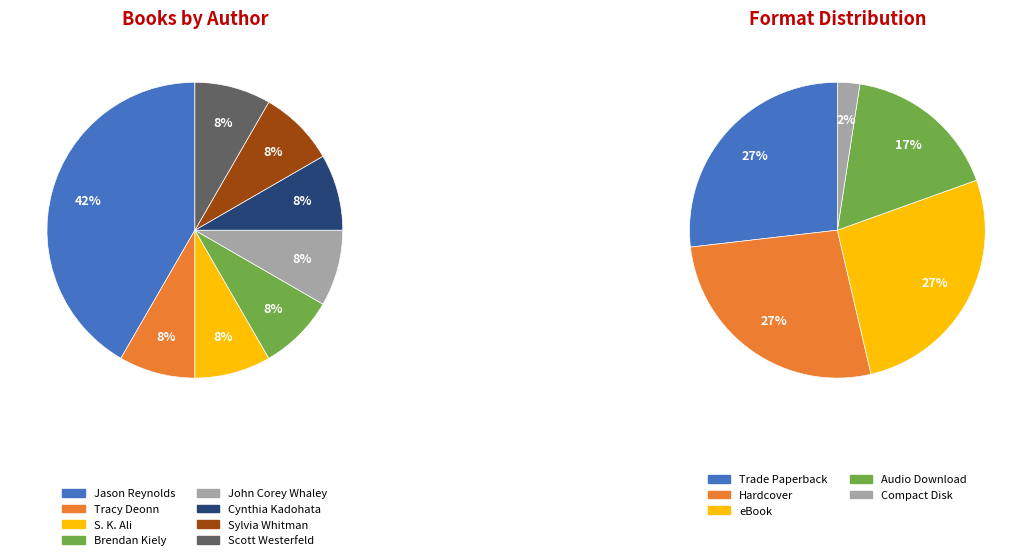

Count the number of slices in the pie.

8